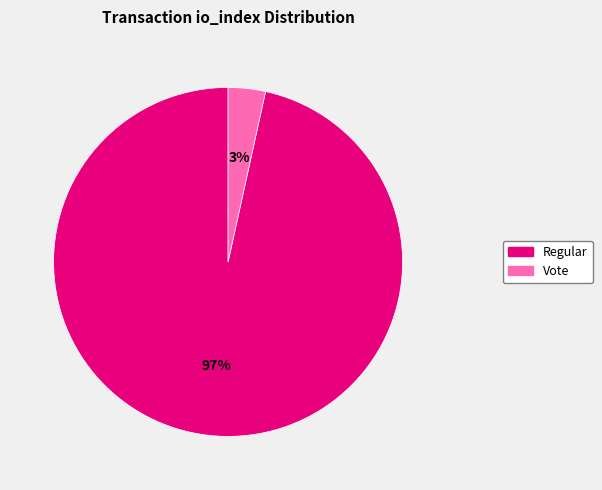

Does any single category account for the majority?

Yes